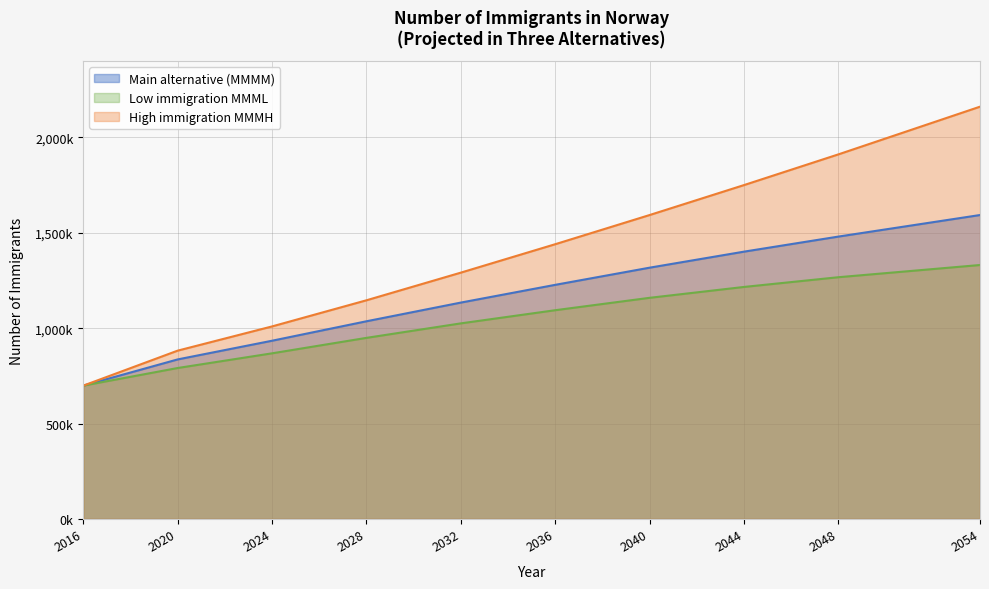

True or false: Low immigration MMML and High immigration MMMH intersect in this chart.

False